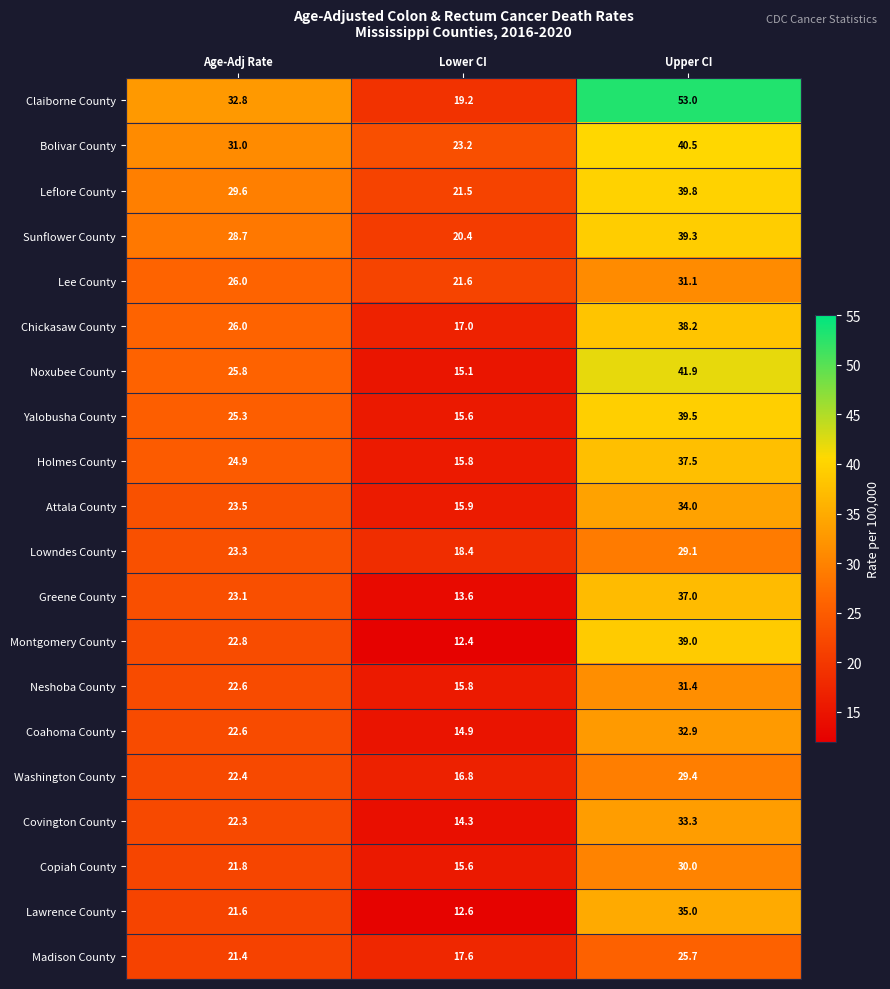

What is the spread (max minus min) of values at Lower CI?

10.8